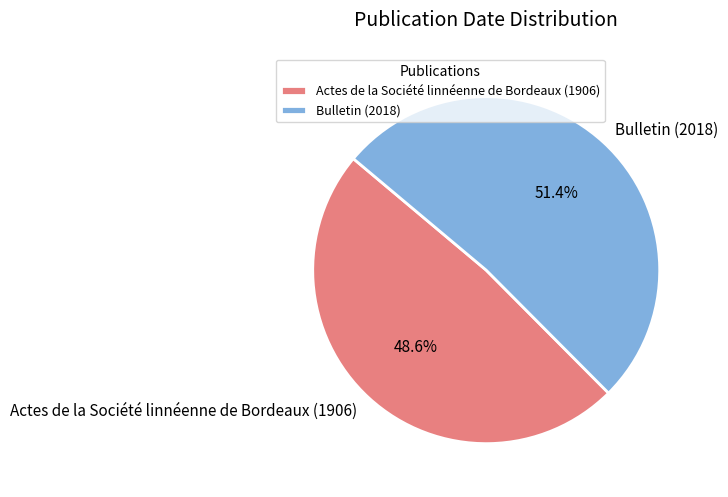

What percentage do Bulletin (2018) and Actes de la Société linnéenne de Bordeaux (1906) together represent?

100.0%